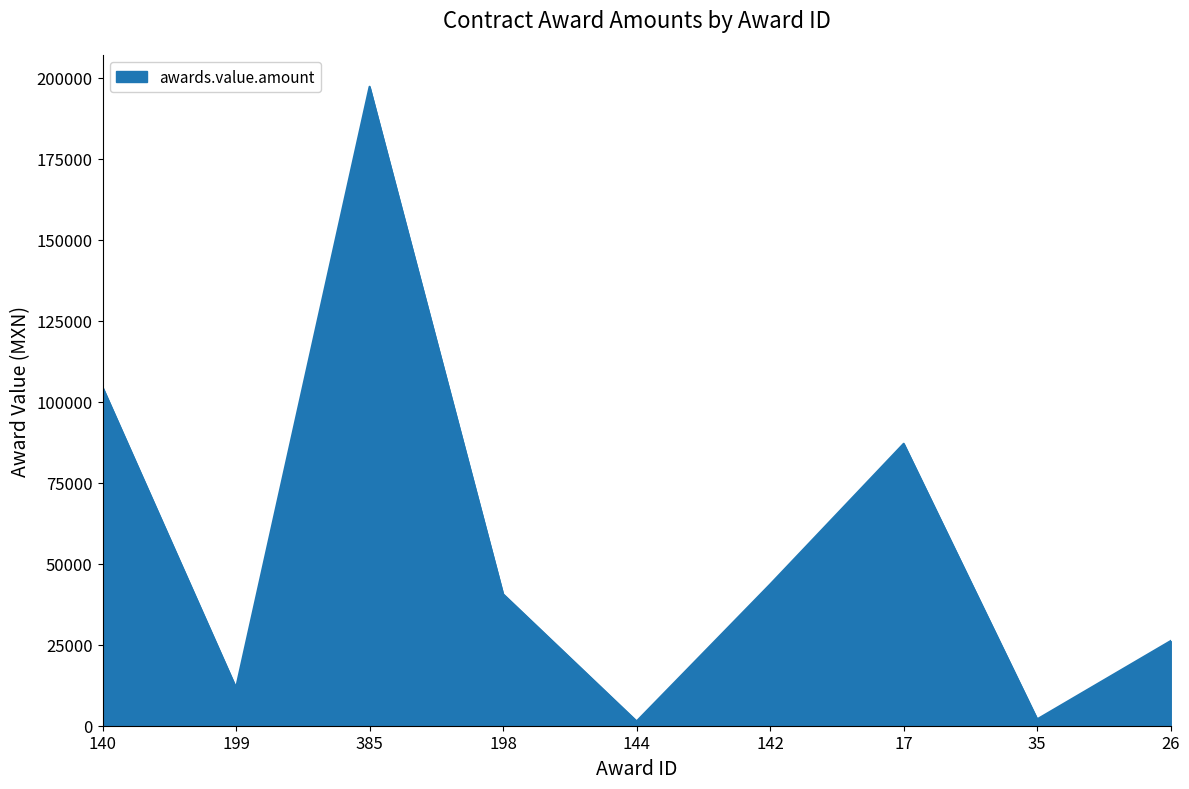

How many lines are shown in the chart?

1